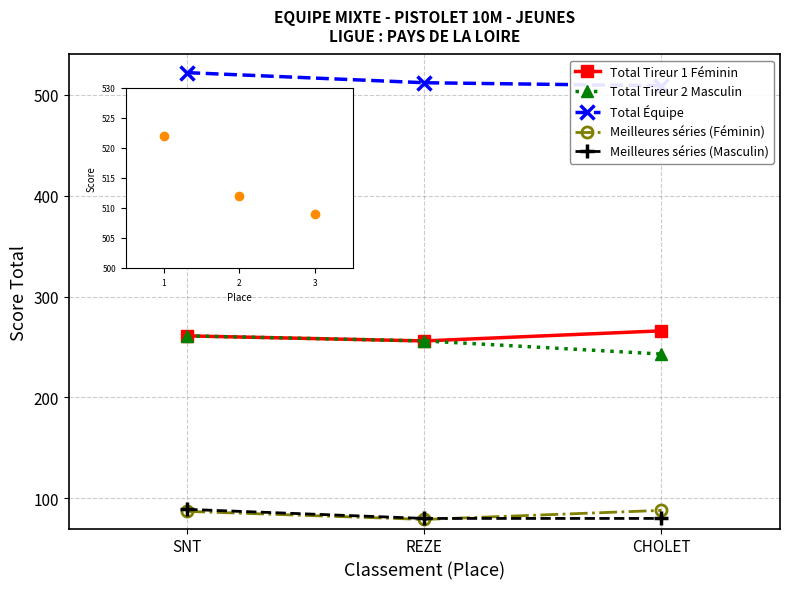

Which series has the largest total across all categories?

Total Équipe